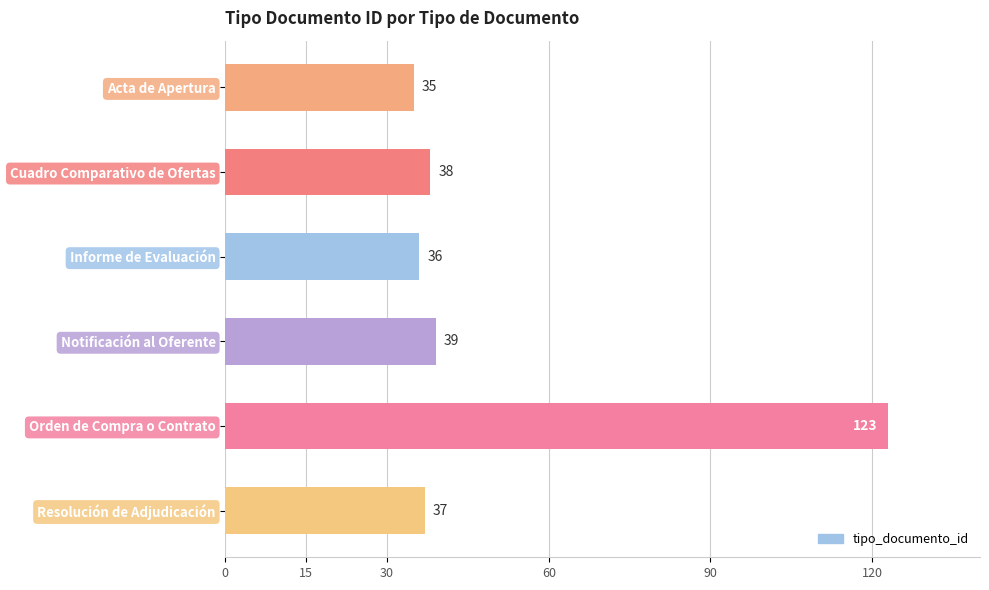

What is the minimum value shown in the chart?

35